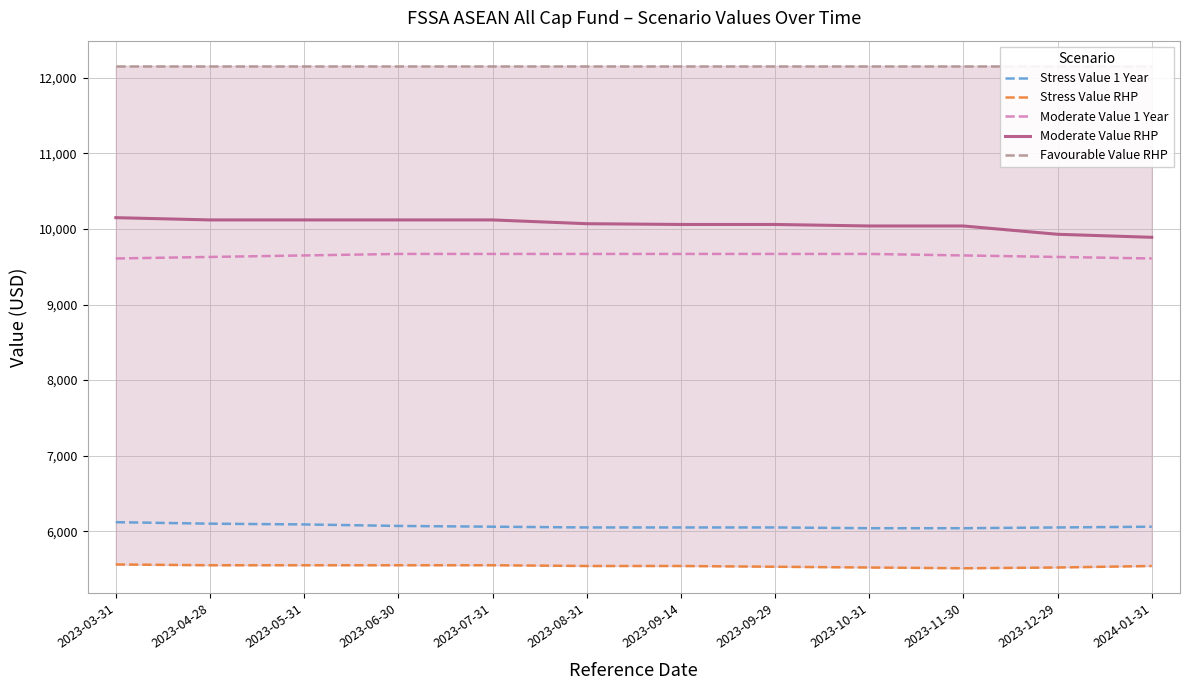

Is the value of Stress Value 1 Year at 2023-08-31 greater than the value of Moderate Value RHP at 2024-01-31?

No